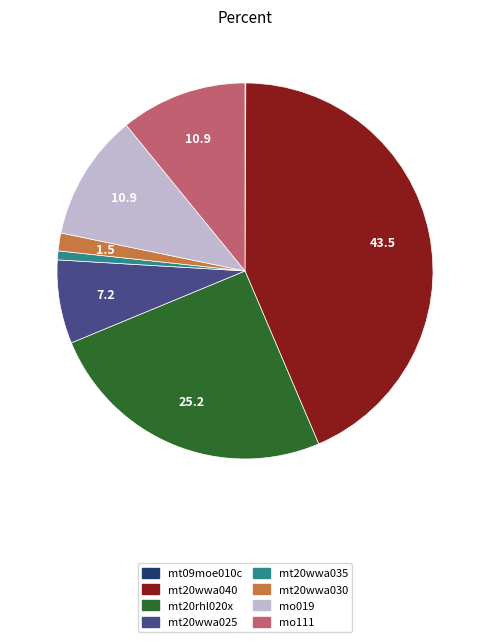

Combined, do mt20wwa040 and mt20wwa030 account for over 50%?

No